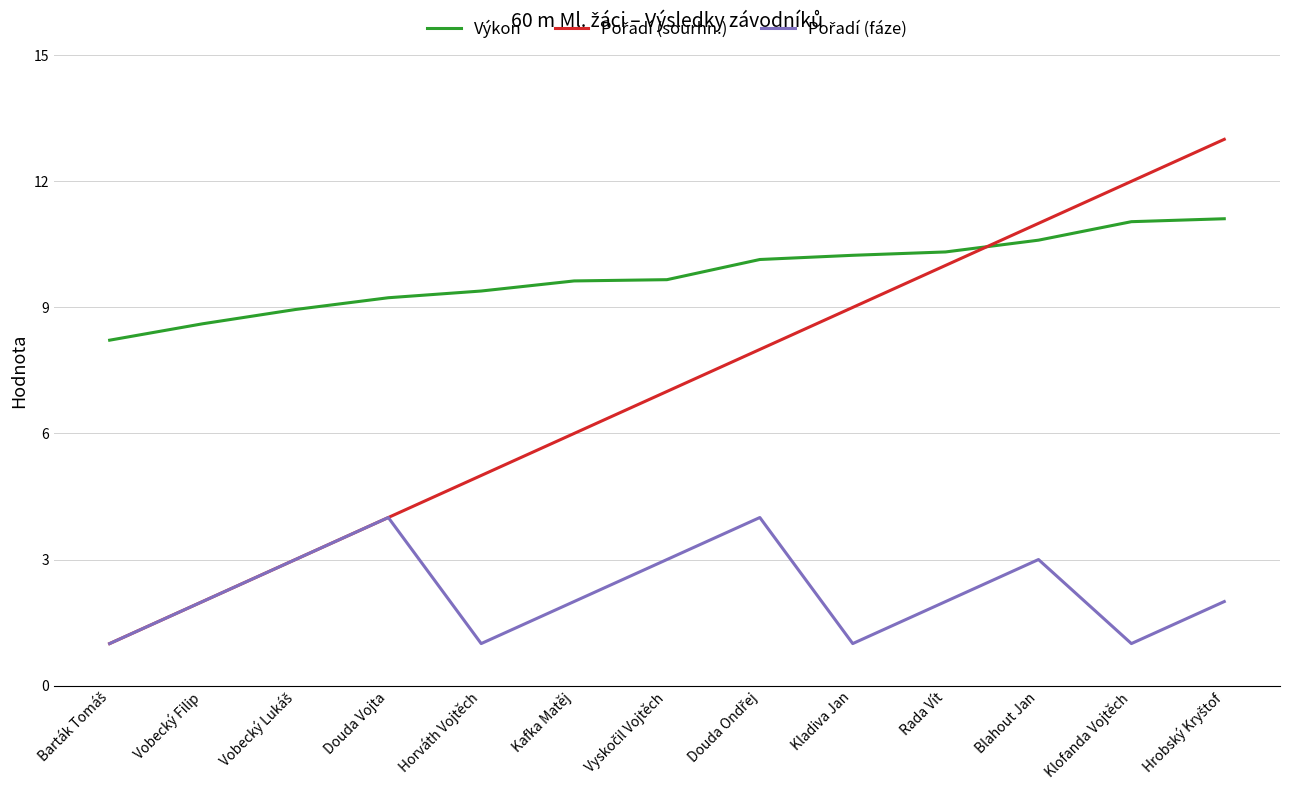

What is the difference between the highest and lowest values at Douda Vojta?

5.2